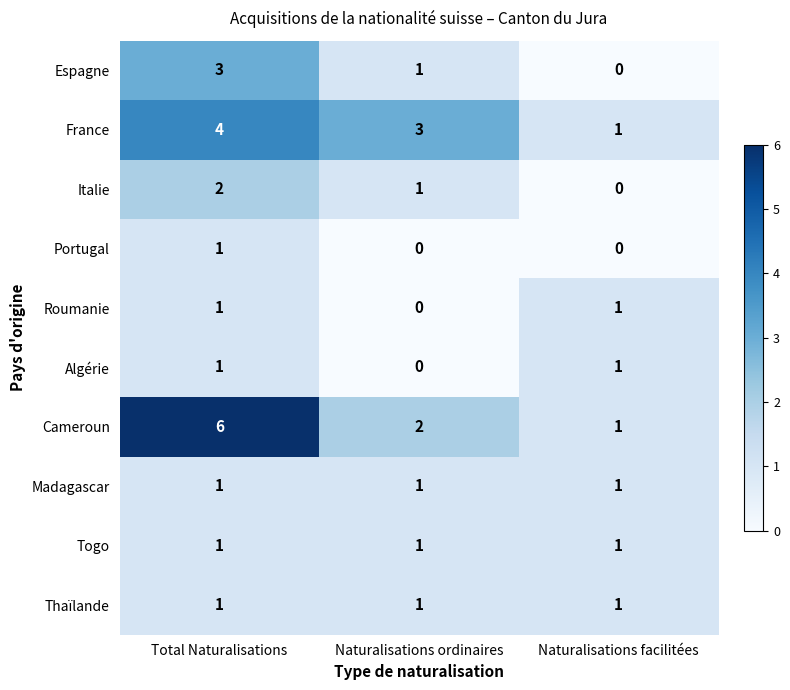

Reading left to right, extract all data points from this chart.

Espagne: Total Naturalisations=3	Naturalisations ordinaires=1	Naturalisations facilitées=0
France: Total Naturalisations=4	Naturalisations ordinaires=3	Naturalisations facilitées=1
Italie: Total Naturalisations=2	Naturalisations ordinaires=1	Naturalisations facilitées=0
Portugal: Total Naturalisations=1	Naturalisations ordinaires=0	Naturalisations facilitées=0
Roumanie: Total Naturalisations=1	Naturalisations ordinaires=0	Naturalisations facilitées=1
Algérie: Total Naturalisations=1	Naturalisations ordinaires=0	Naturalisations facilitées=1
Cameroun: Total Naturalisations=6	Naturalisations ordinaires=2	Naturalisations facilitées=1
Madagascar: Total Naturalisations=1	Naturalisations ordinaires=1	Naturalisations facilitées=1
Togo: Total Naturalisations=1	Naturalisations ordinaires=1	Naturalisations facilitées=1
Thaïlande: Total Naturalisations=1	Naturalisations ordinaires=1	Naturalisations facilitées=1